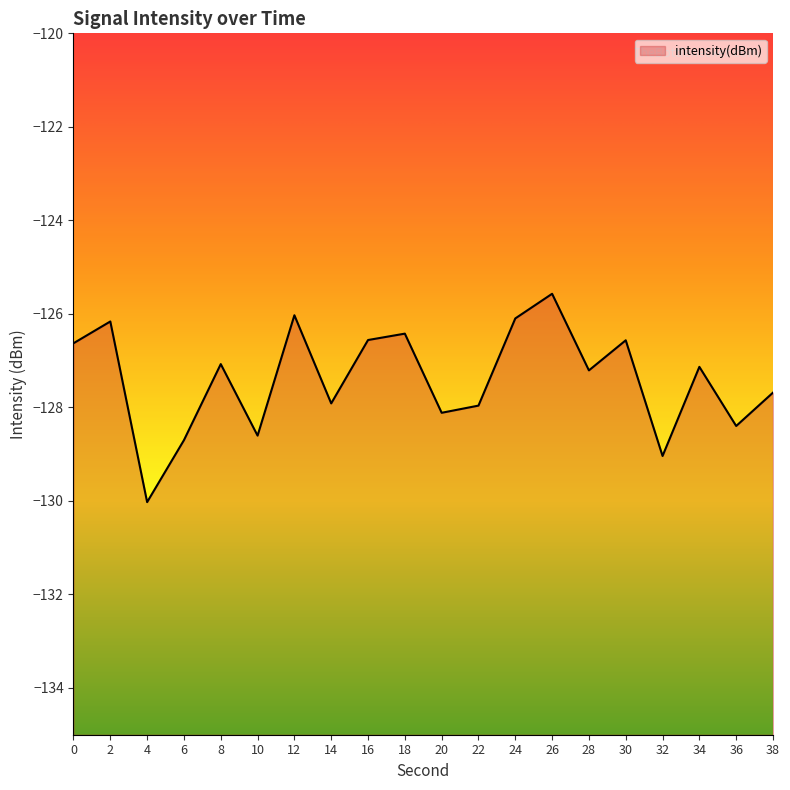

Reading left to right, what are all the values shown in this chart?

0=-126.6	2=-126.2	4=-130.0	6=-128.7	8=-127.1	10=-128.6	12=-126.0	14=-127.9	16=-126.6	18=-126.4	20=-128.1	22=-128.0	24=-126.1	26=-125.6	28=-127.2	30=-126.6	32=-129.0	34=-127.1	36=-128.4	38=-127.7